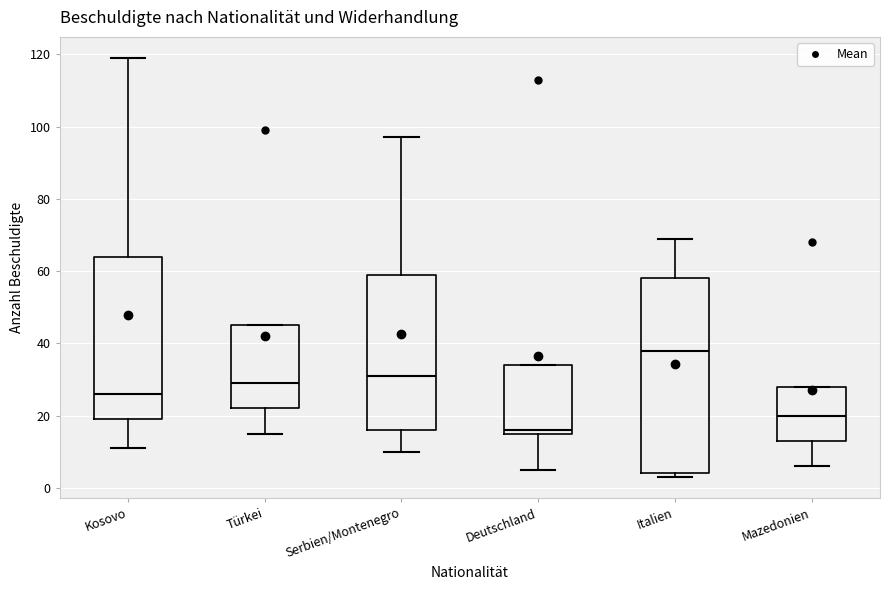

Which box has the lowest median line?

Deutschland